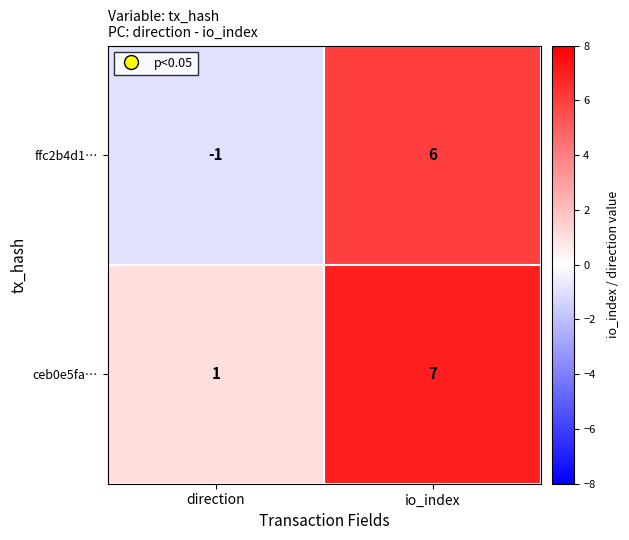

Which series has the widest spread of values?

ffc2b4d1…